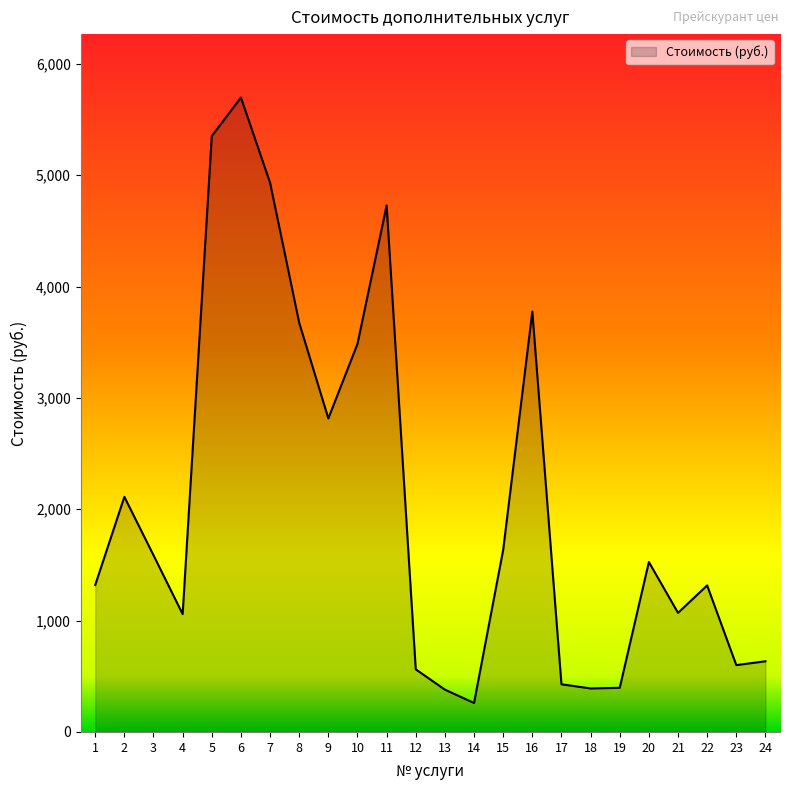

Approximately how many times larger is the value at 6 compared to 17?

13.3